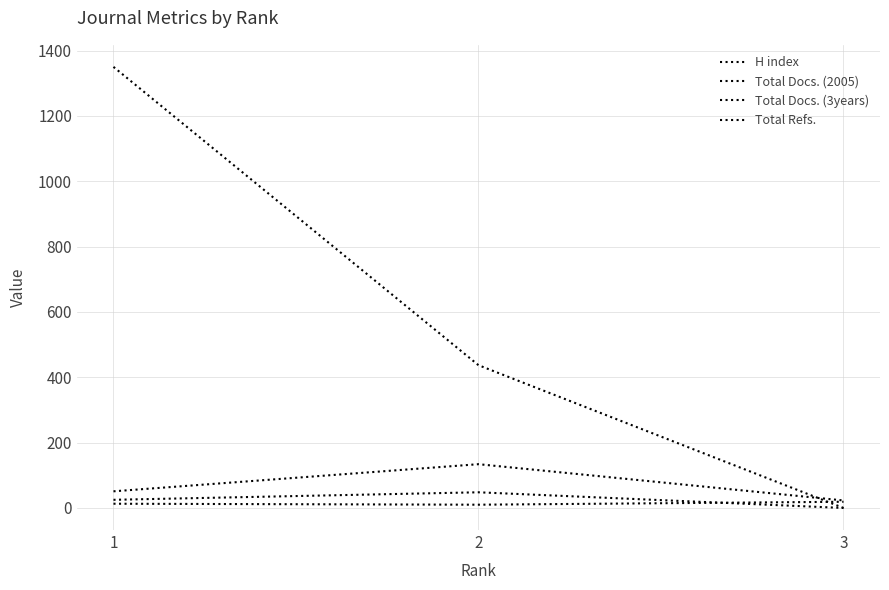

How many lines are shown in the chart?

4